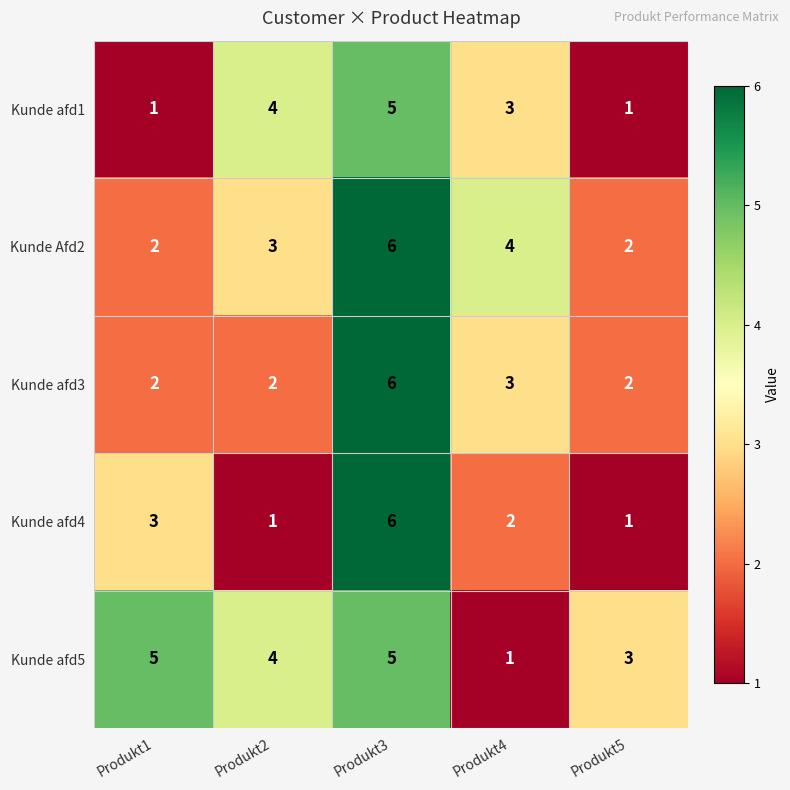

Is it true that Kunde afd4 equals 1 at Produkt5?

True